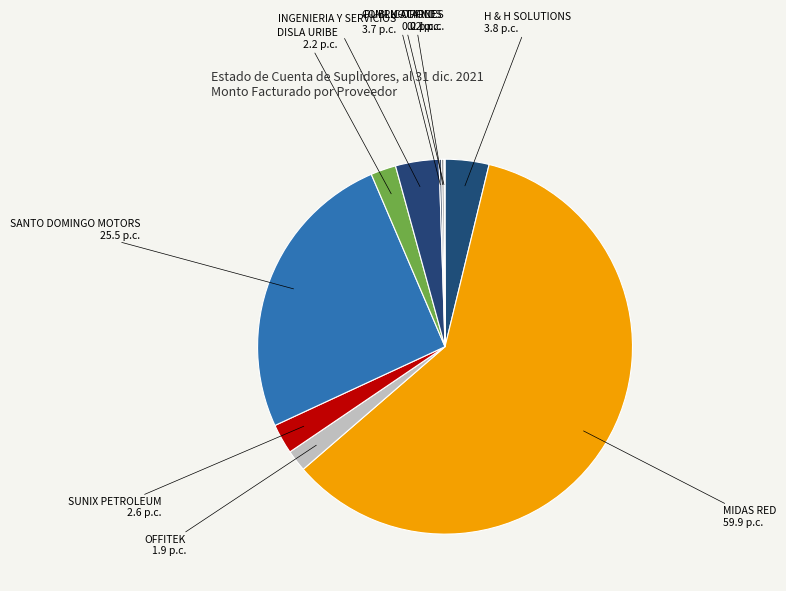

What is the largest slice in the pie chart?

MIDAS RED